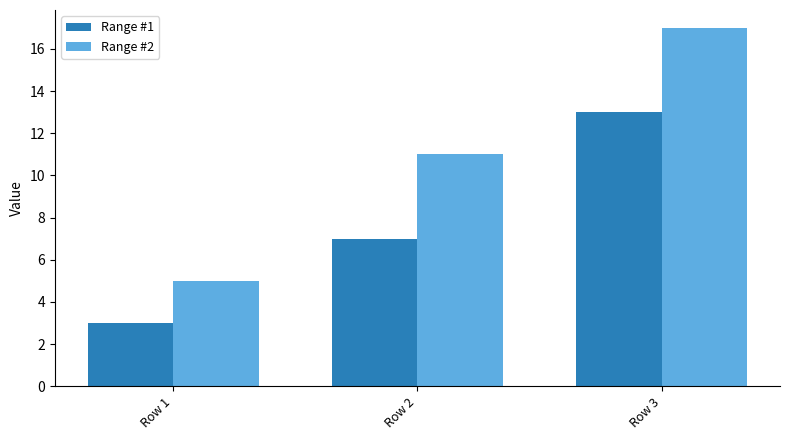

The value of Range #2 at Row 3 is 17. True or false?

True